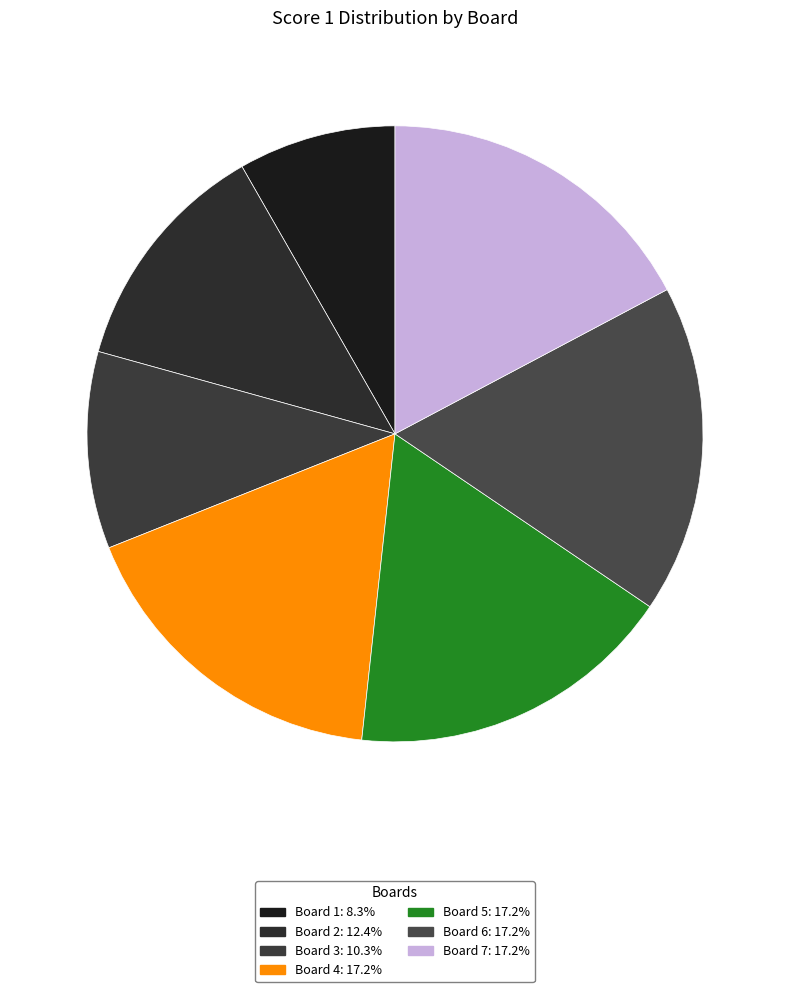

Count the number of slices in the pie.

7